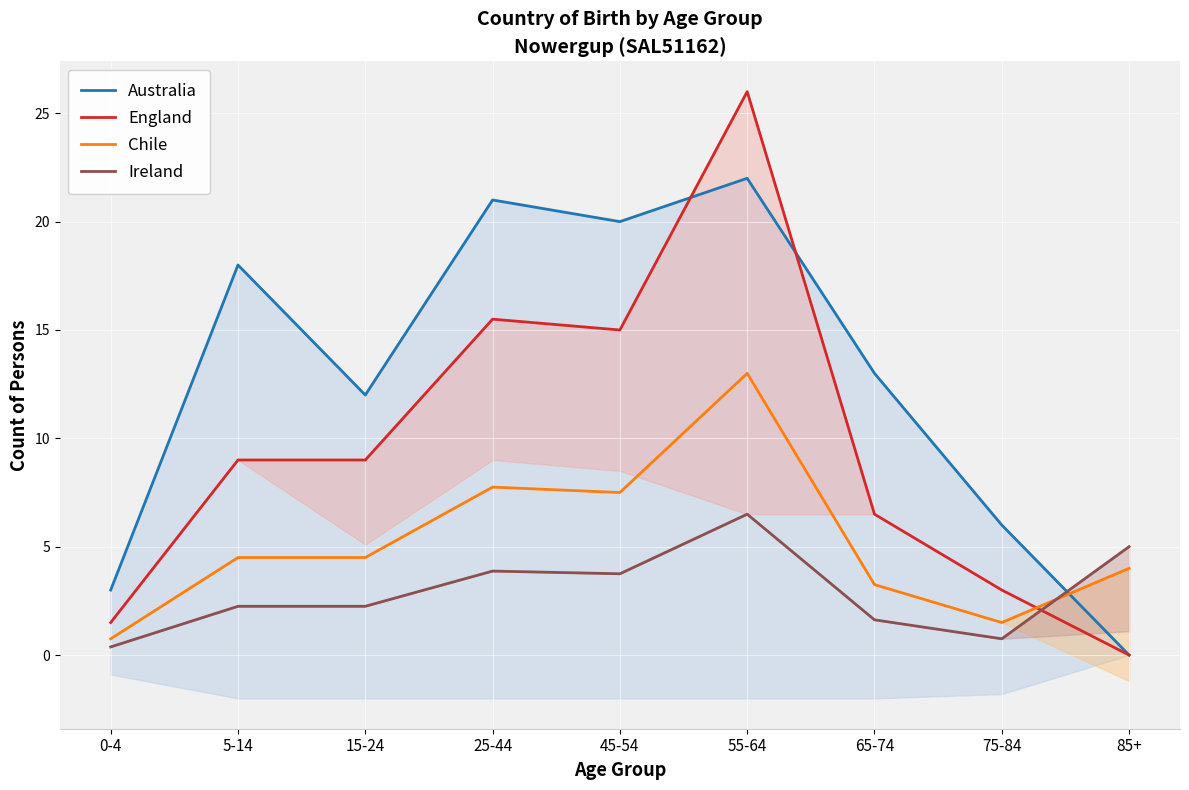

Reading left to right, extract all data points from this chart.

Australia: 0-4=3.0	5-14=18.0	15-24=12.0	25-44=21.0	45-54=20.0	55-64=22.0	65-74=13.0	75-84=6.0	85+=0.0
England: 0-4=1.5	5-14=9.0	15-24=9.0	25-44=15.5	45-54=15.0	55-64=26.0	65-74=6.5	75-84=3.0	85+=0.0
Chile: 0-4=0.8	5-14=4.5	15-24=4.5	25-44=7.8	45-54=7.5	55-64=13.0	65-74=3.2	75-84=1.5	85+=4.0
Ireland: 0-4=0.4	5-14=2.2	15-24=2.2	25-44=3.9	45-54=3.8	55-64=6.5	65-74=1.6	75-84=0.8	85+=5.0